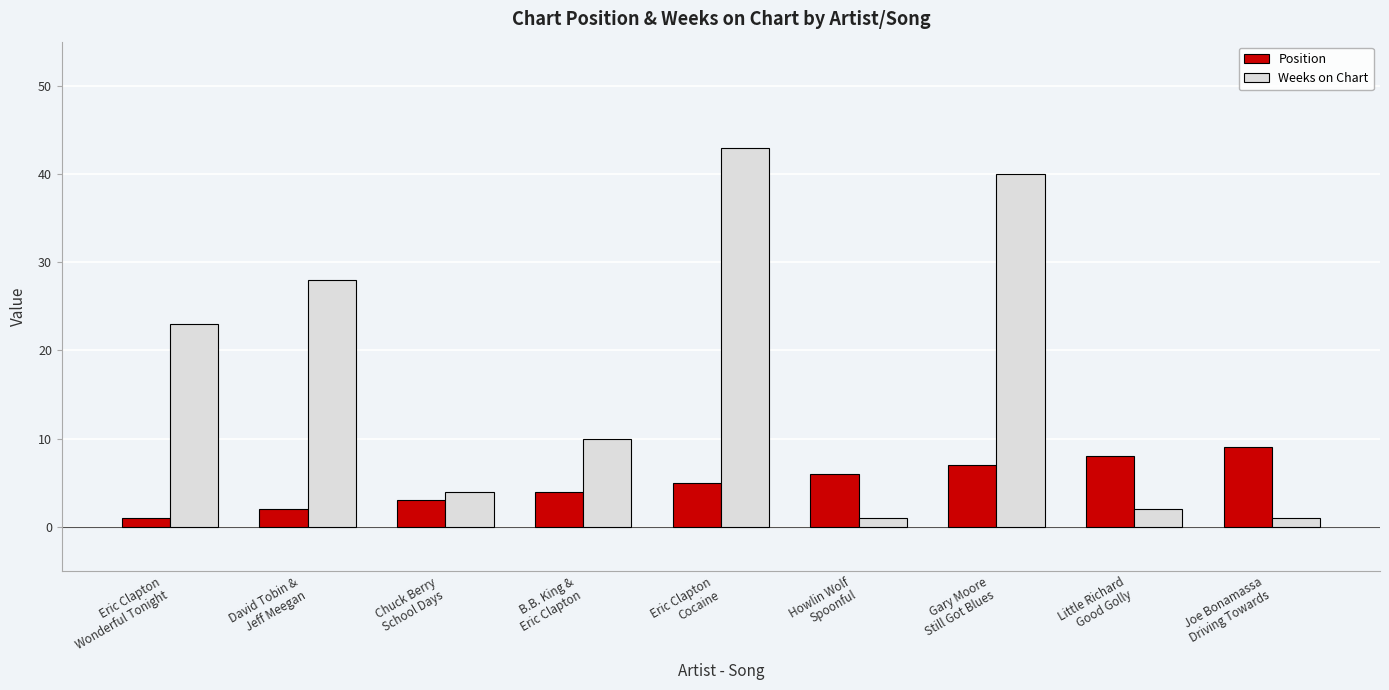

What is the difference between the highest and lowest values at Eric Clapton
Wonderful Tonight?

22